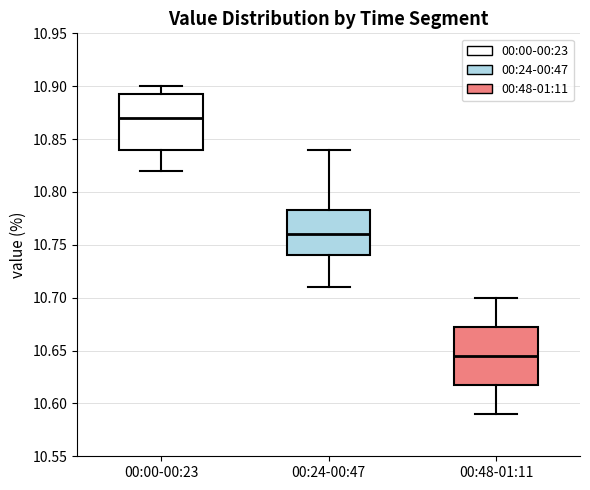

Reading left to right, transcribe this box plot: for each box, give where its median line is, the range the box spans, and where its two whiskers end, as read against the y-axis. The values are not printed on the chart, so give them approximately, as read against the axis.

00:00-00:23: median 10.870, box 10.840 to 10.895, whiskers 10.820 to 10.900
00:24-00:47: median 10.760, box 10.740 to 10.785, whiskers 10.710 to 10.840
00:48-01:11: median 10.645, box 10.620 to 10.675, whiskers 10.590 to 10.700